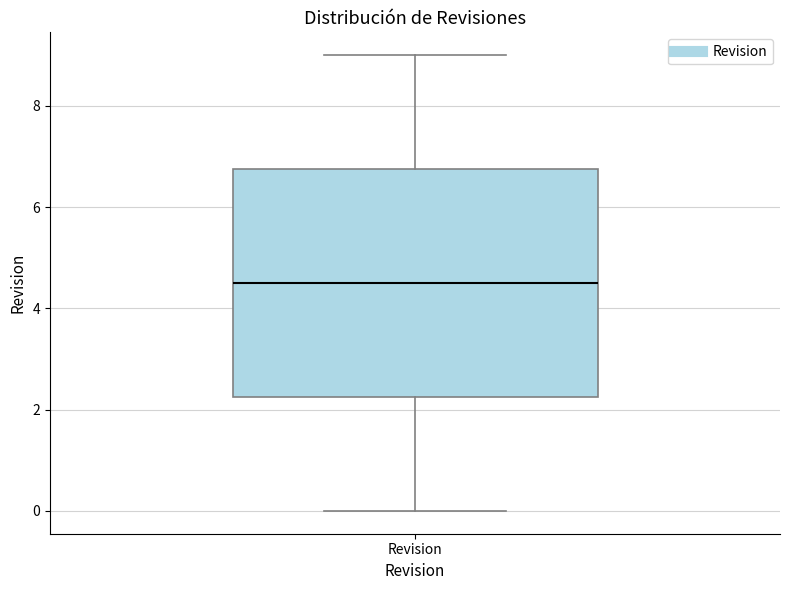

Where is the lower edge of the box for Revision on the y-axis? The values are not printed on the chart, so give them approximately, as read against the axis.

2.2